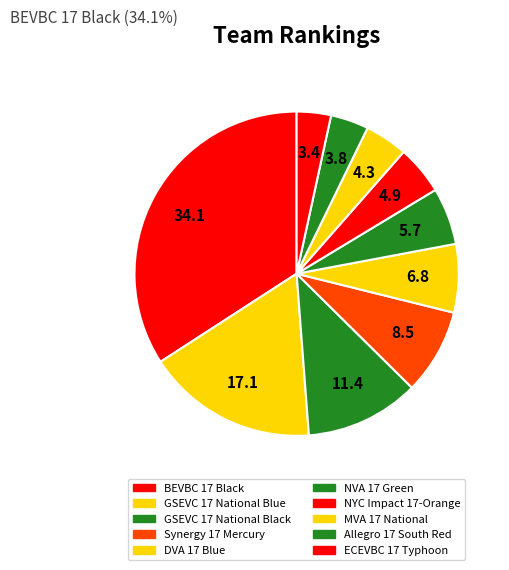

To the nearest percent, what is the average slice percentage?

10%